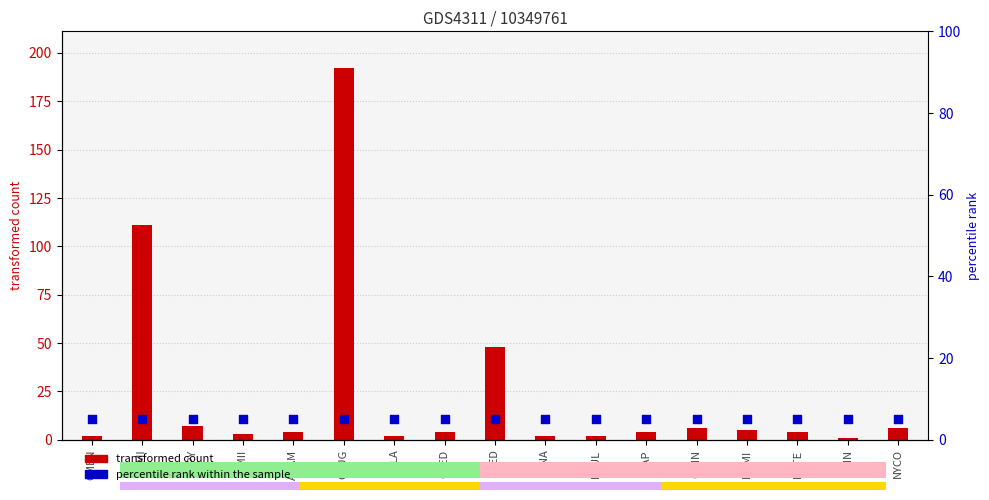

What is the total value across all series at ADMI?

116